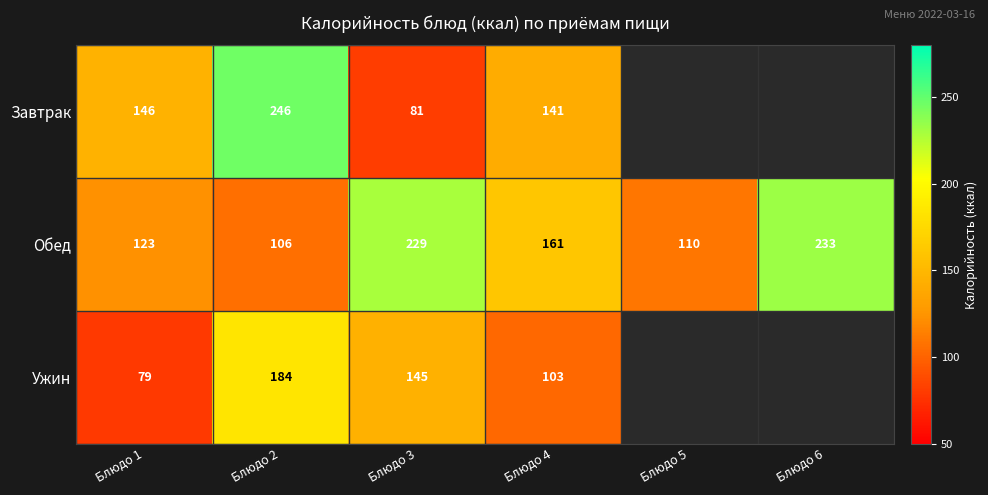

True or false: Ужин has a value of 103 at Блюдо 4.

True